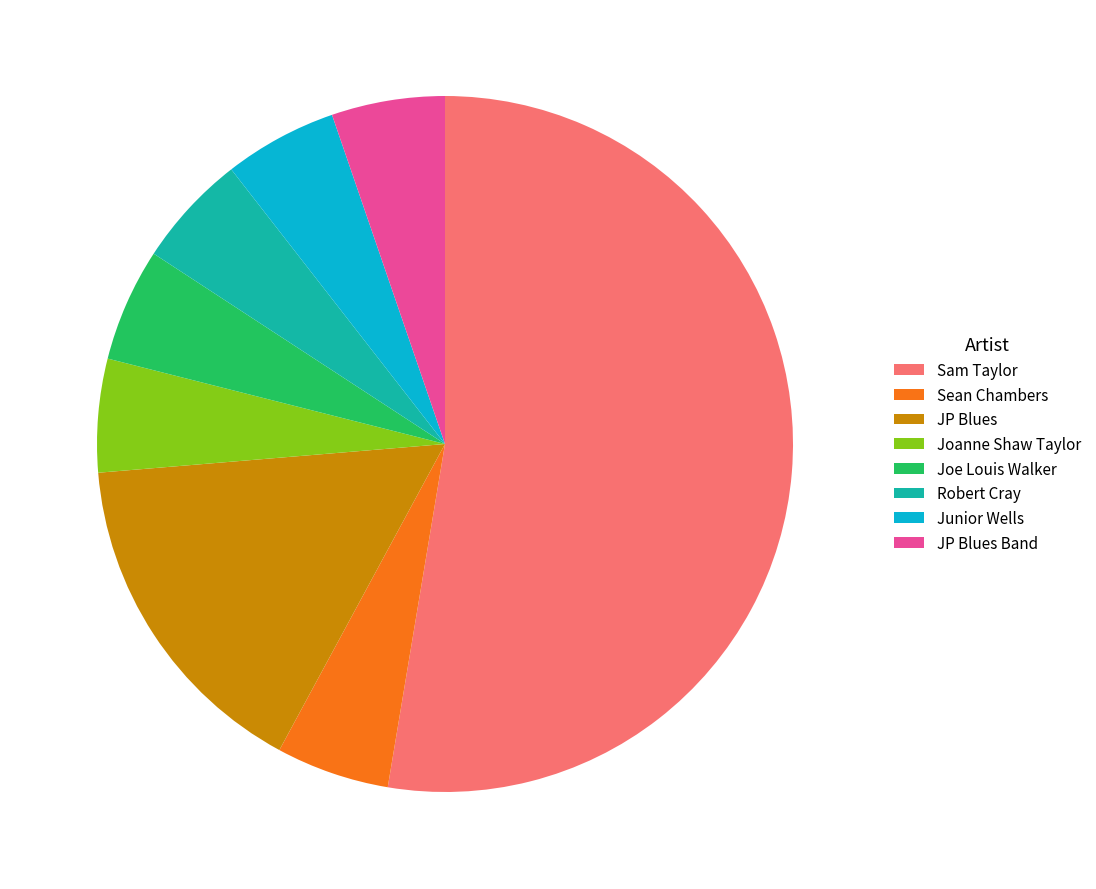

Which slice represents more than half of the pie?

Sam Taylor